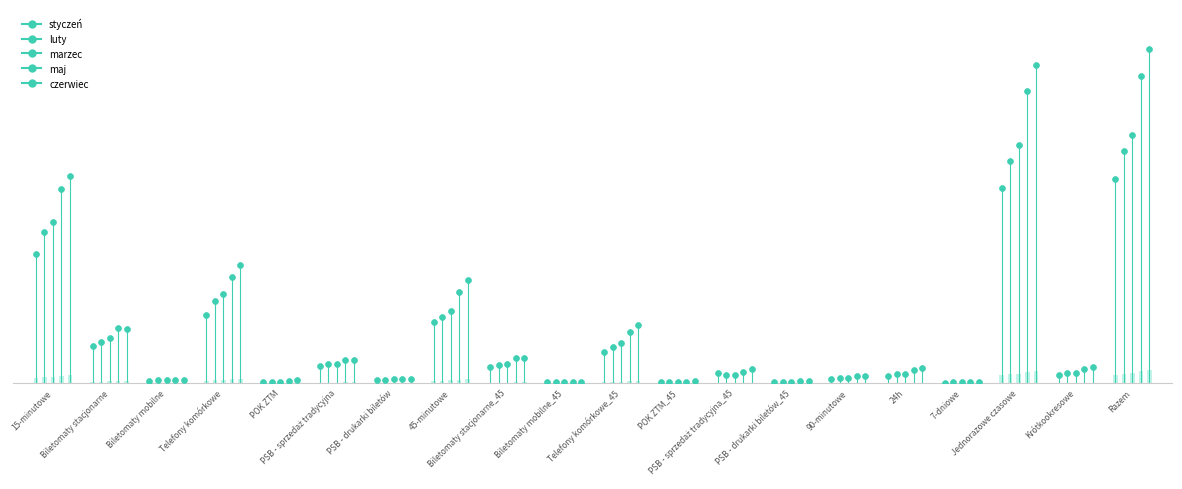

Which series has the largest total across all categories?

czerwiec